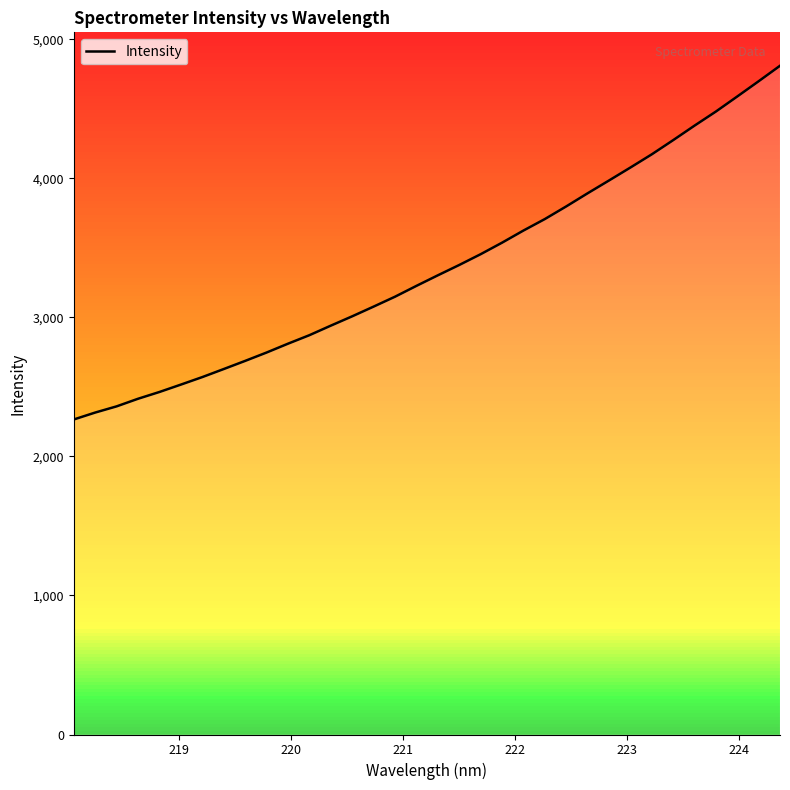

What is the greatest value displayed?

4810.3